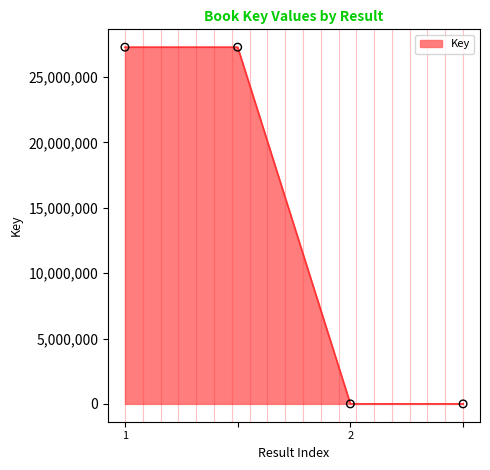

What is the average value?

13641702